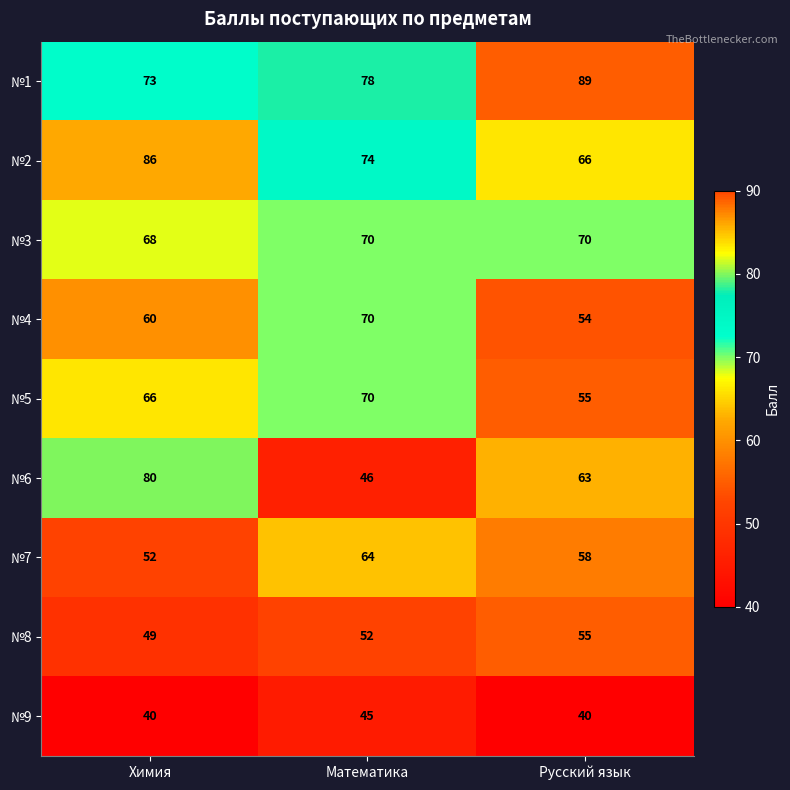

What is the minimum value for №1?

73